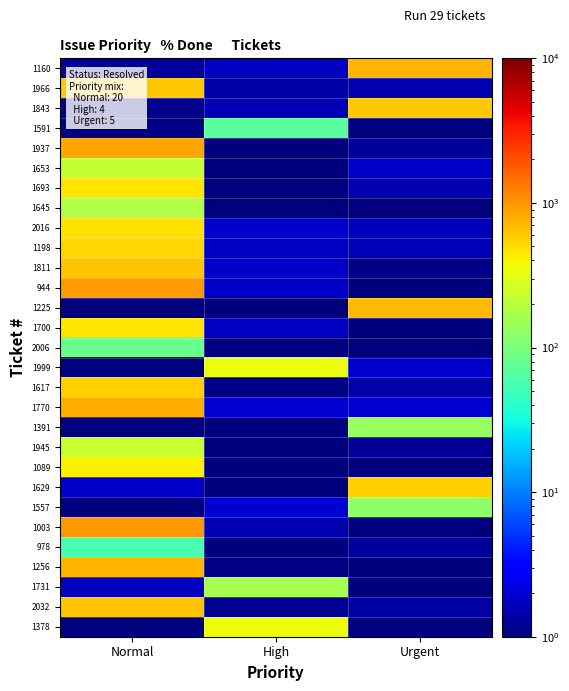

What is the total value across all series at High?

968.1